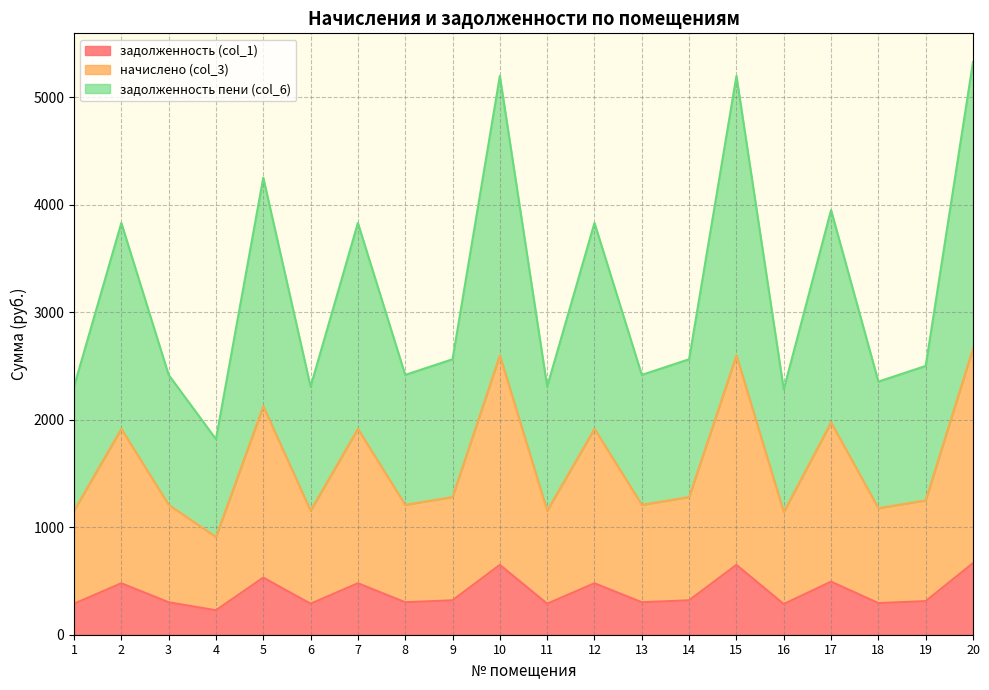

Reading left to right, list all the values displayed in this chart.

задолженность (col_1): 288.6	479.1	302.2	227.5	531.7	288.6	479.1	302.2	320.4	650.0	288.6	479.1	302.2	320.4	650.0	285.4	494.0	294.4	312.6	666.2
начислено (col_3): 1154.4	1916.2	1209.0	910.0	2126.8	1154.4	1916.2	1209.0	1281.8	2600.0	1154.4	1916.2	1209.0	1281.8	2600.0	1141.4	1976.0	1177.8	1250.6	2665.0
задолженность пени (col_6): 2308.8	3832.4	2418.0	1820.0	4253.6	2308.8	3832.4	2418.0	2563.6	5200.0	2308.8	3832.4	2418.0	2563.6	5200.0	2282.8	3952.0	2355.6	2501.2	5330.0